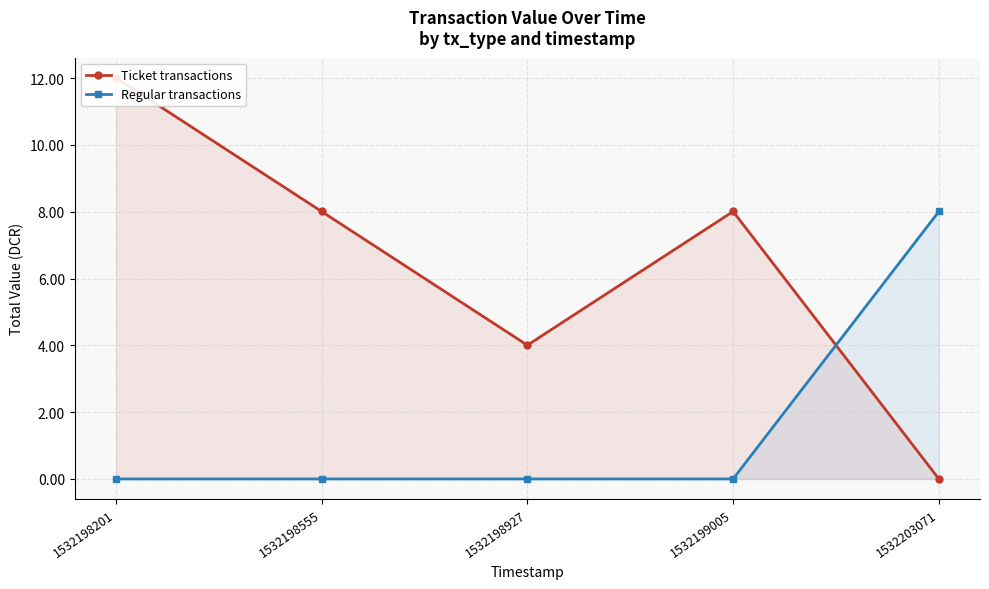

How many positive values does the Regular transactions series have?

1